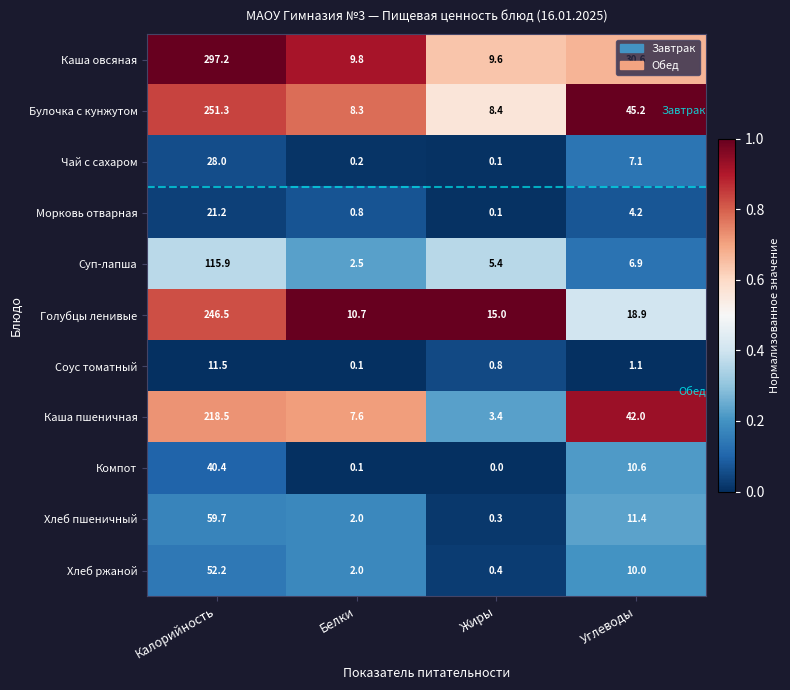

What is the total value across all series at Углеводы?

188.0